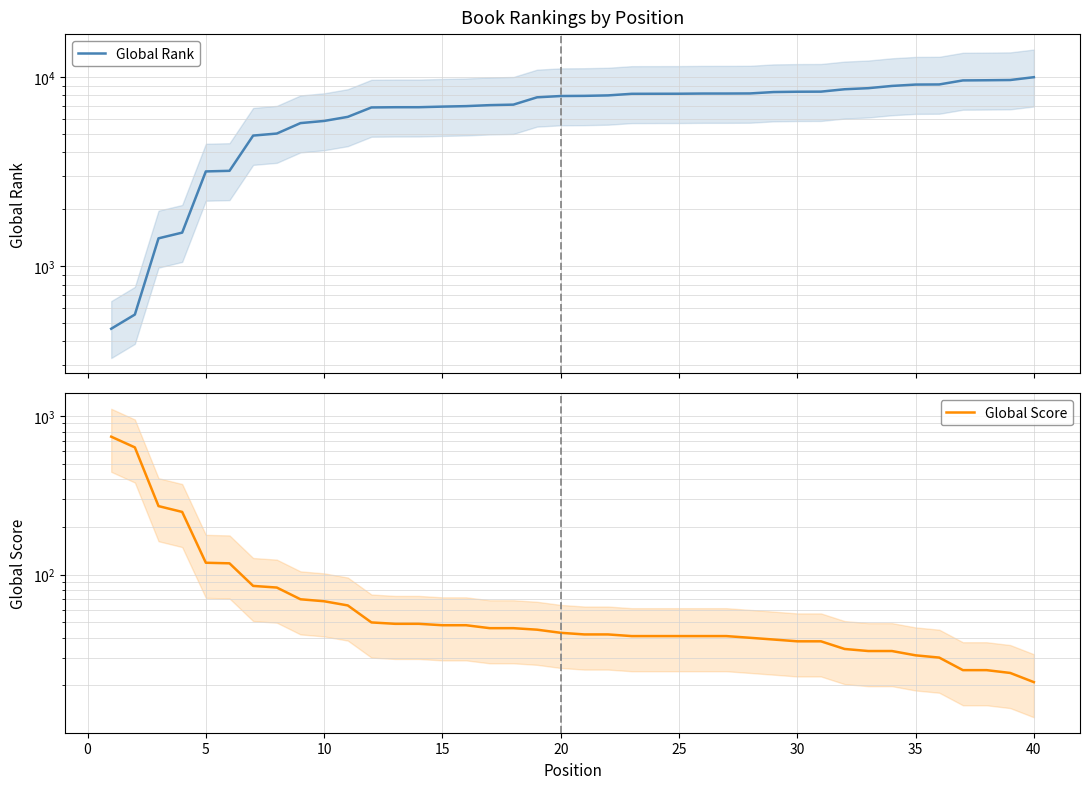

Which series ends up on top after the final intersection of Global Rank and Global Score?

Global Rank